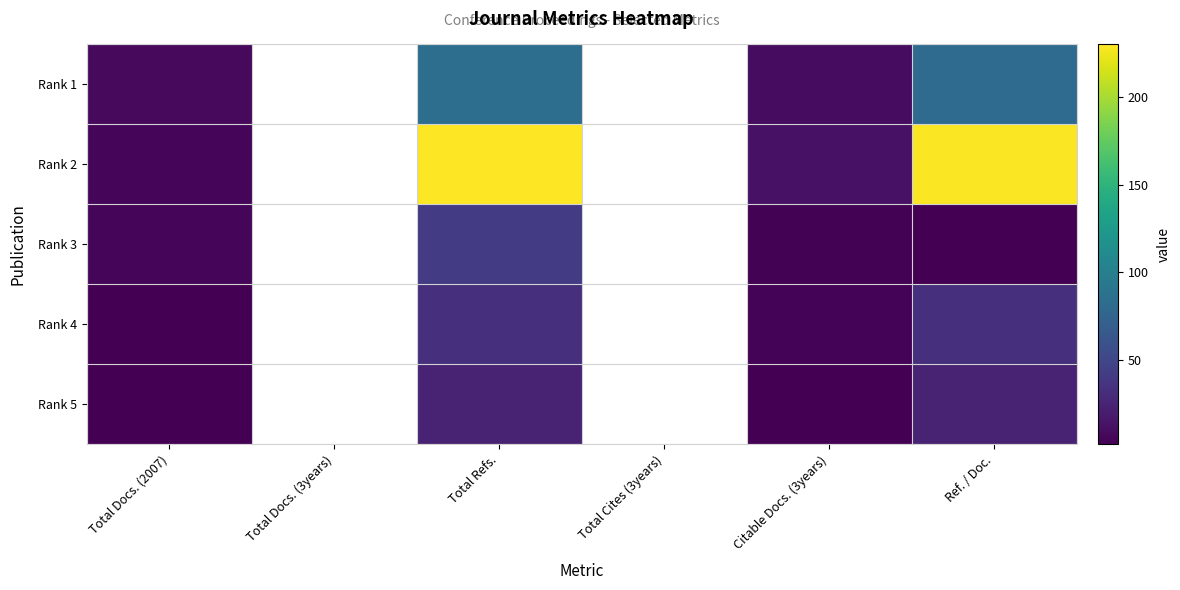

How many data points in Rank 3 are less than 42?

3